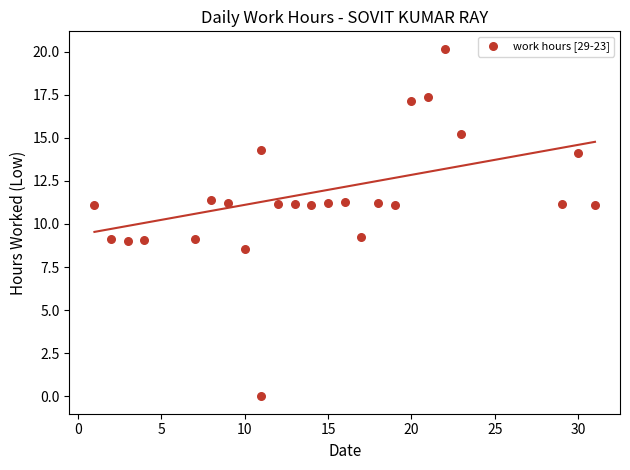

What is the range of X values (max minus min)?

30.0